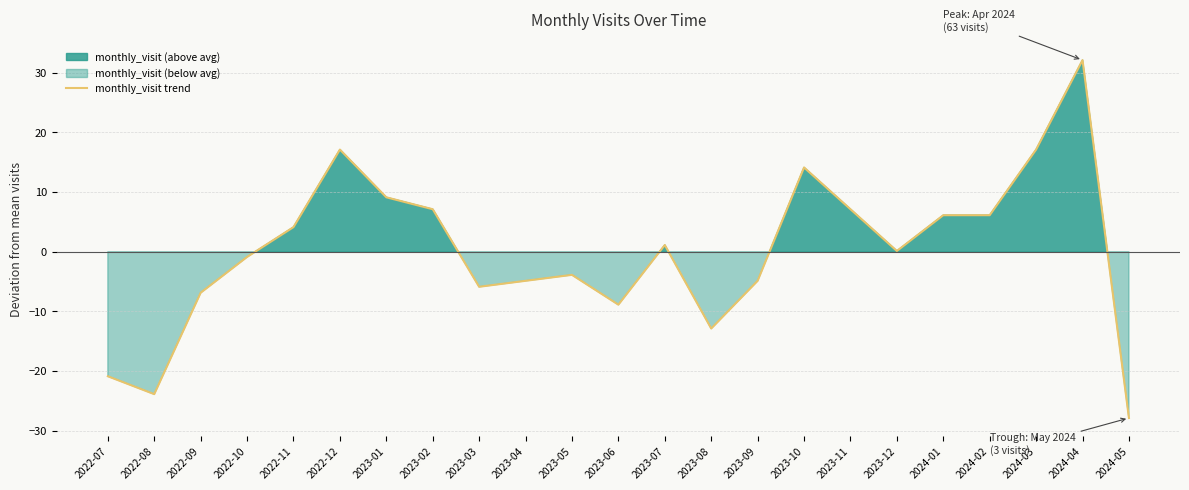

Does the chart display data point markers on the line(s)?

No